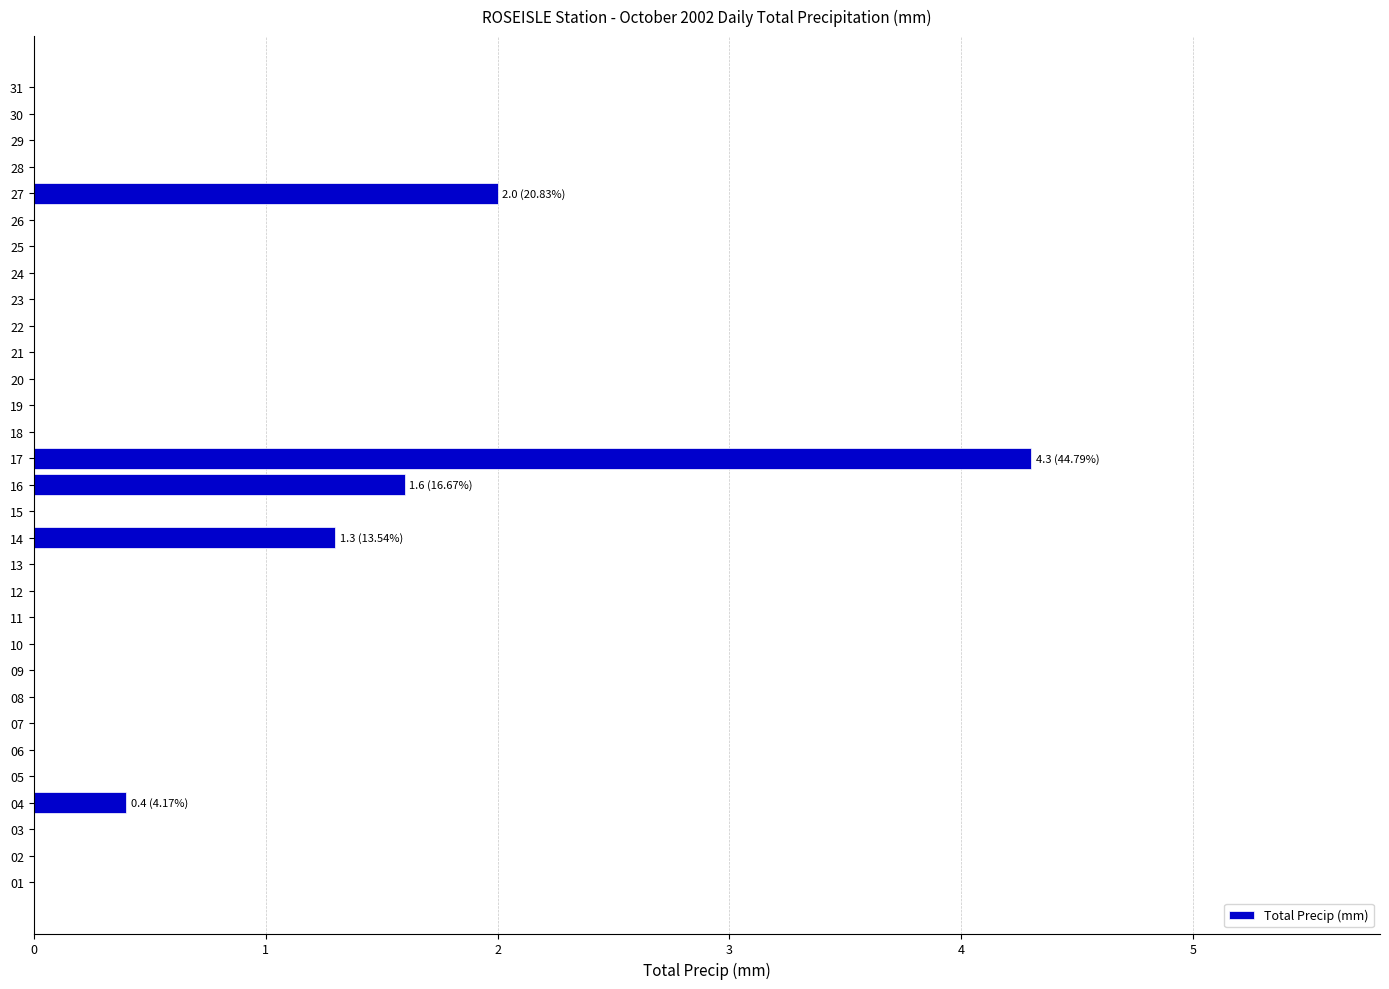

How many distinct data groups are displayed?

1